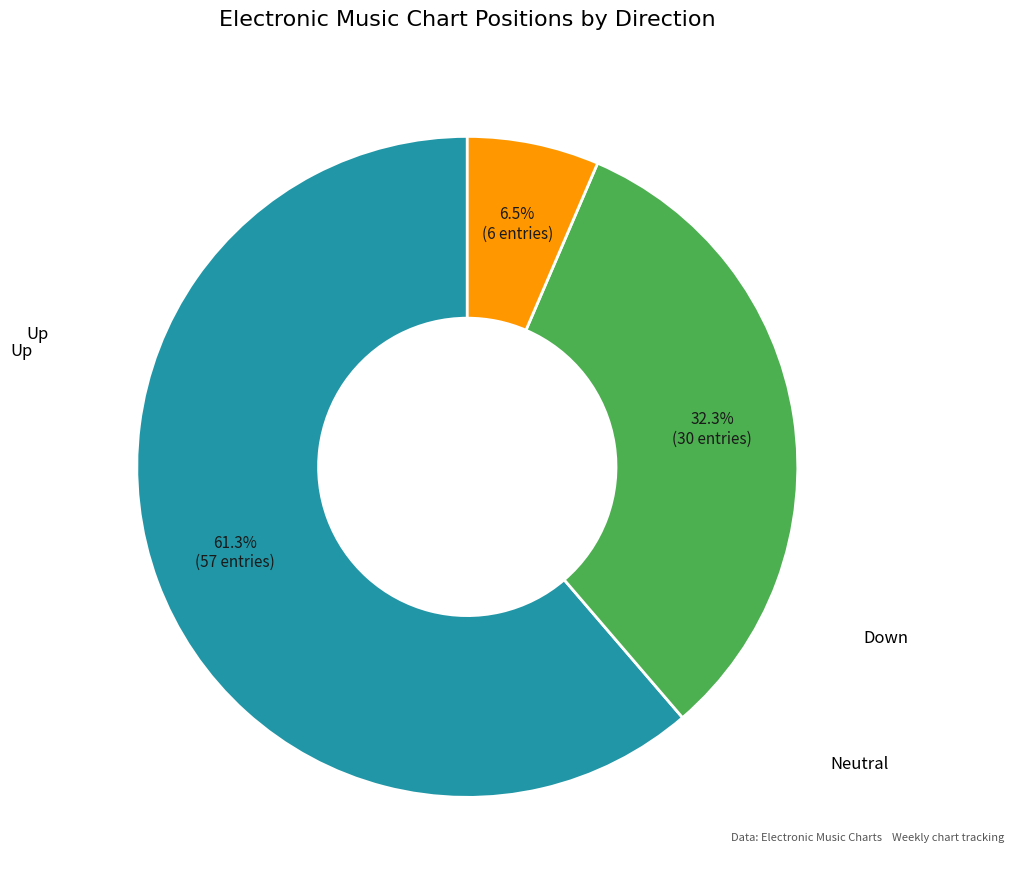

To the nearest percent, what is the average slice percentage?

33%